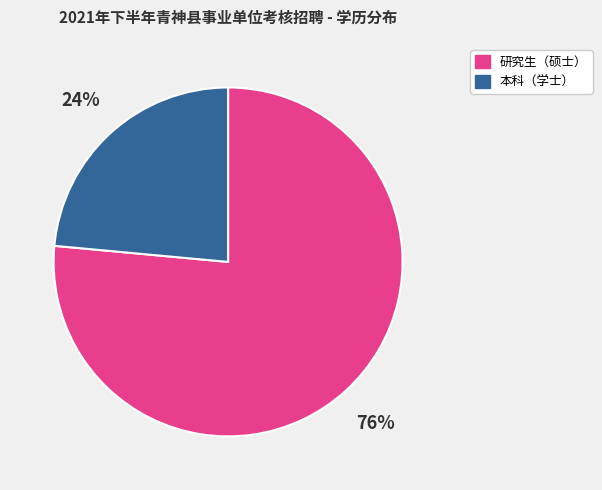

The 本科（学士） slice represents 24% of the pie. True or false?

True